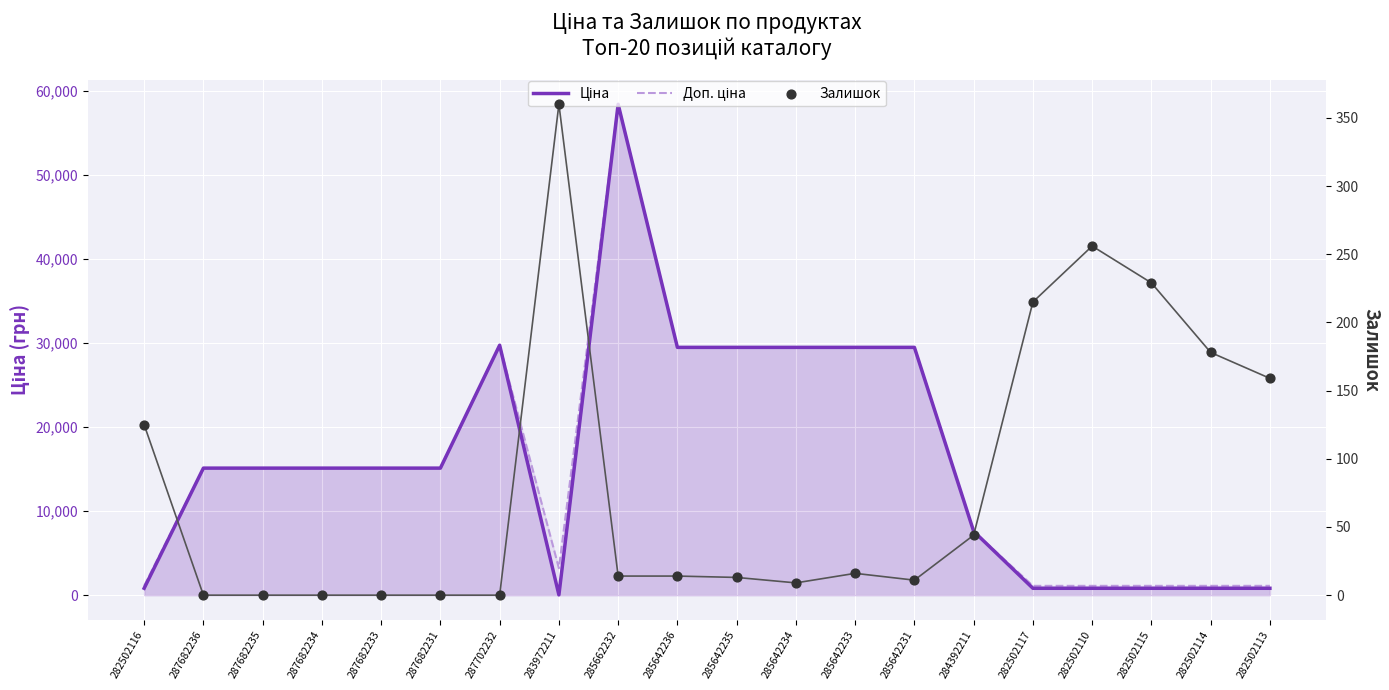

Which series has the largest Y range (max minus min)?

Ціна